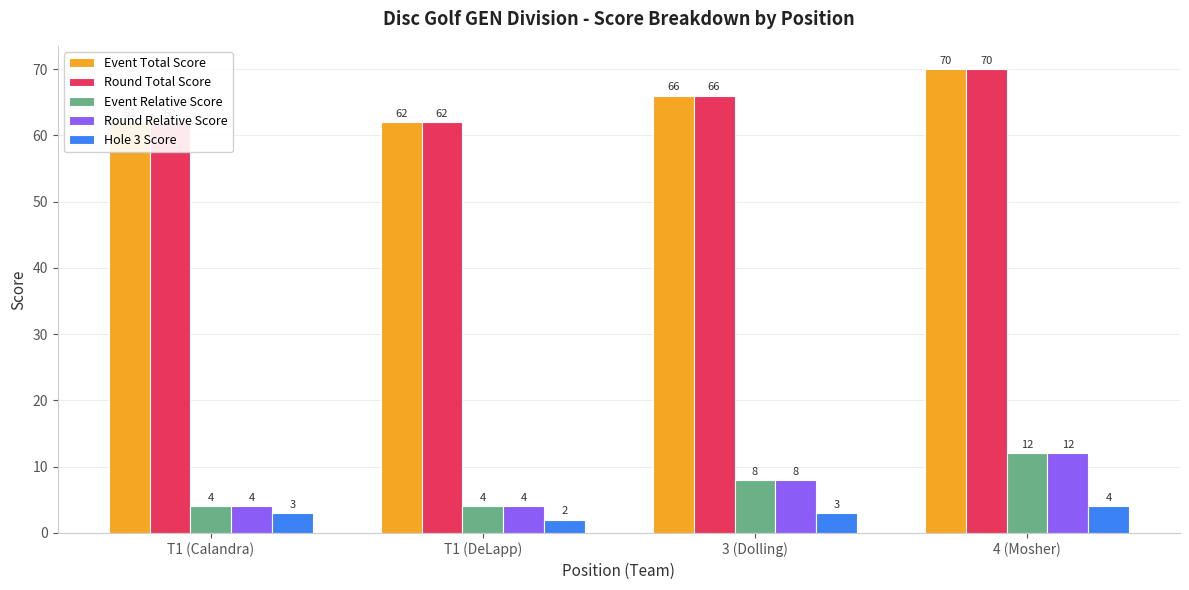

Which series has the largest total across all categories?

Event Total Score